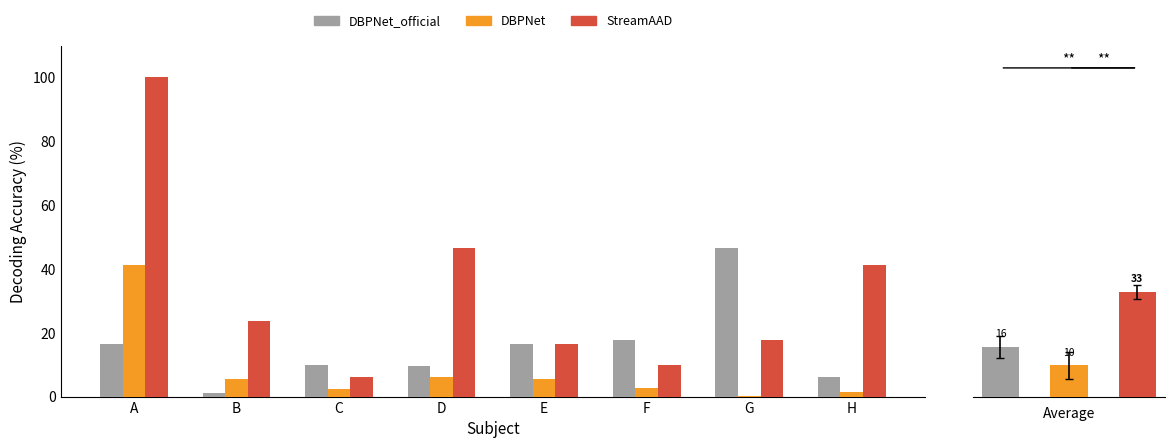

What is the maximum value shown in the chart?

100.0